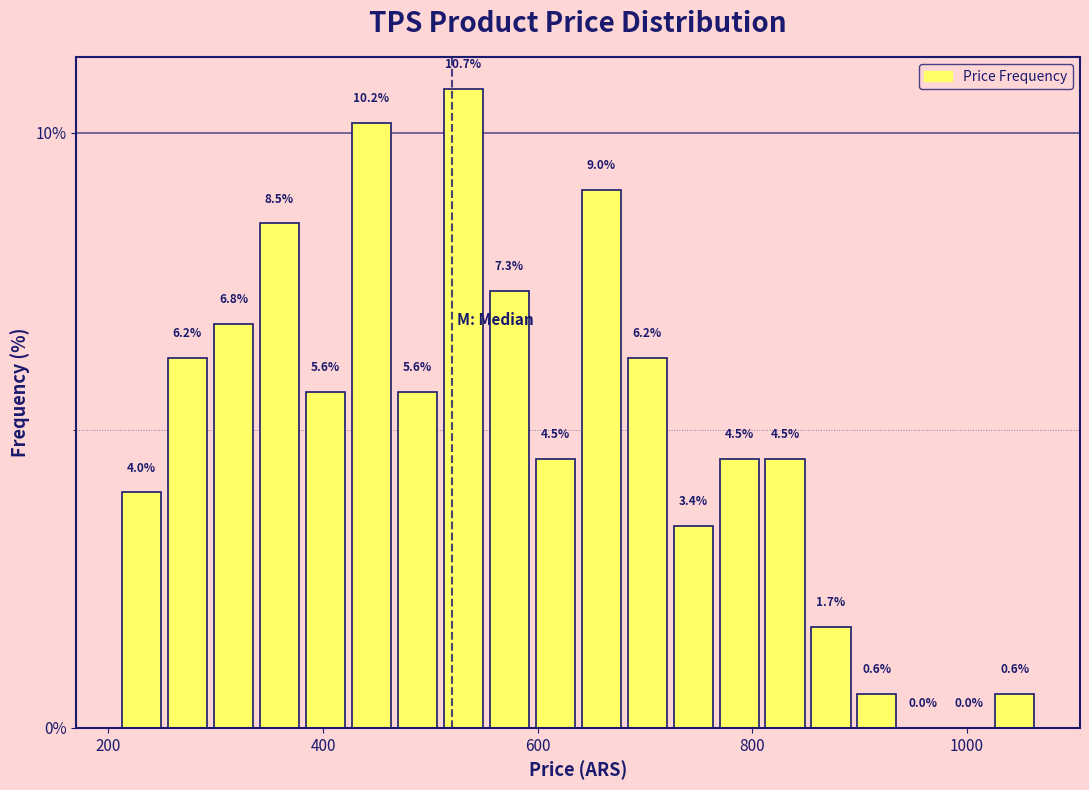

Read against the x-axis, roughly where is the centre of the tallest bar?

540